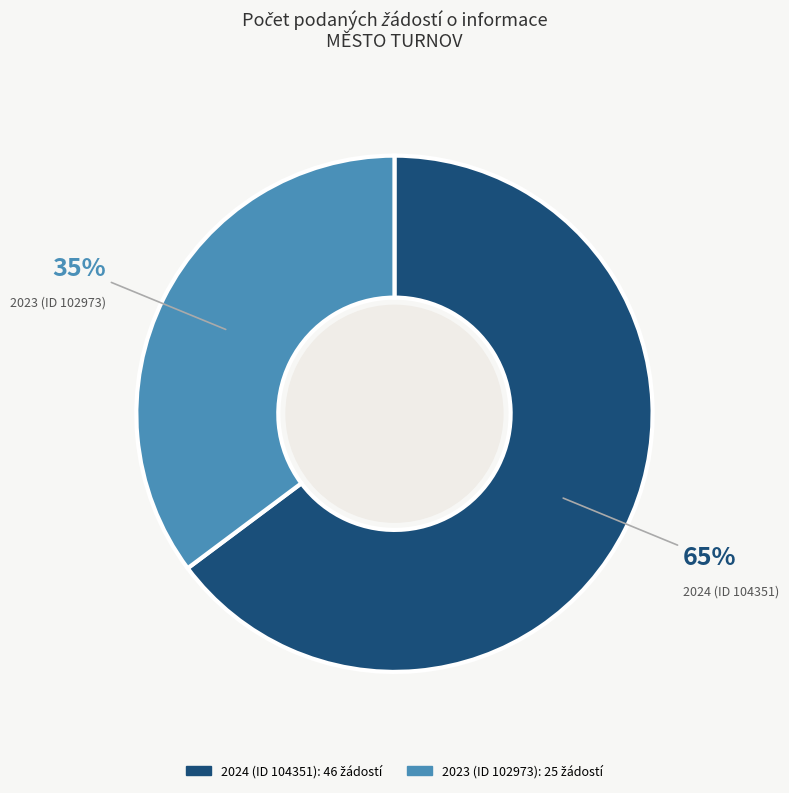

Which category has the biggest portion of the pie?

2024 (ID 104351)